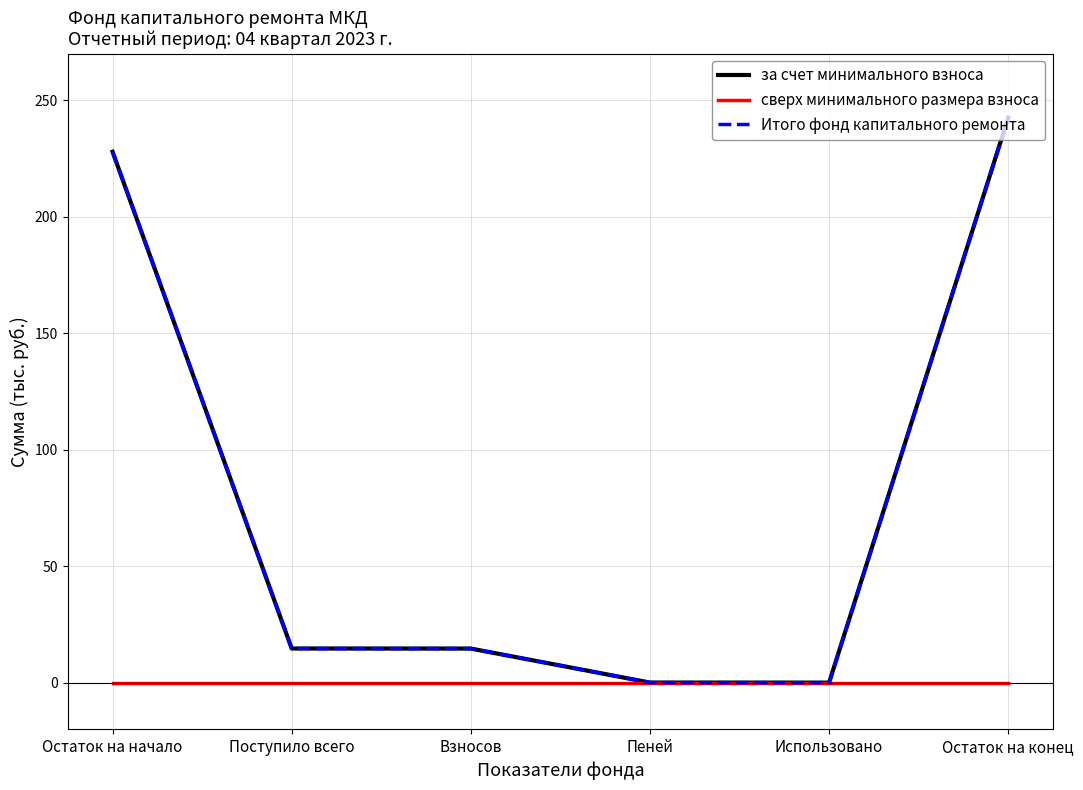

Does the chart display data point markers on the line(s)?

No